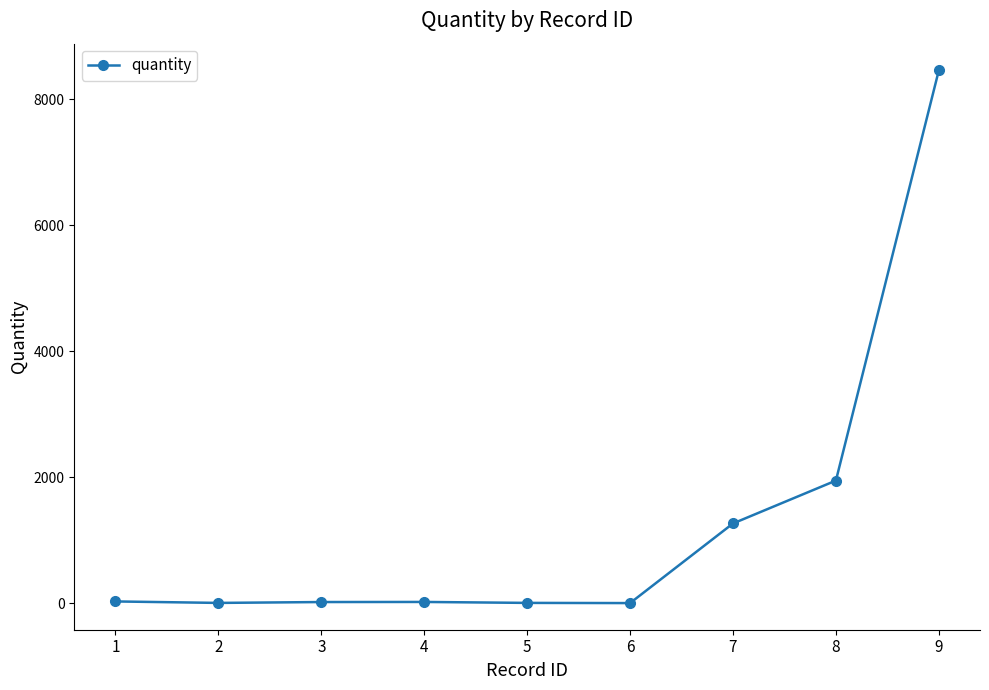

Count the number of data series in this chart.

1